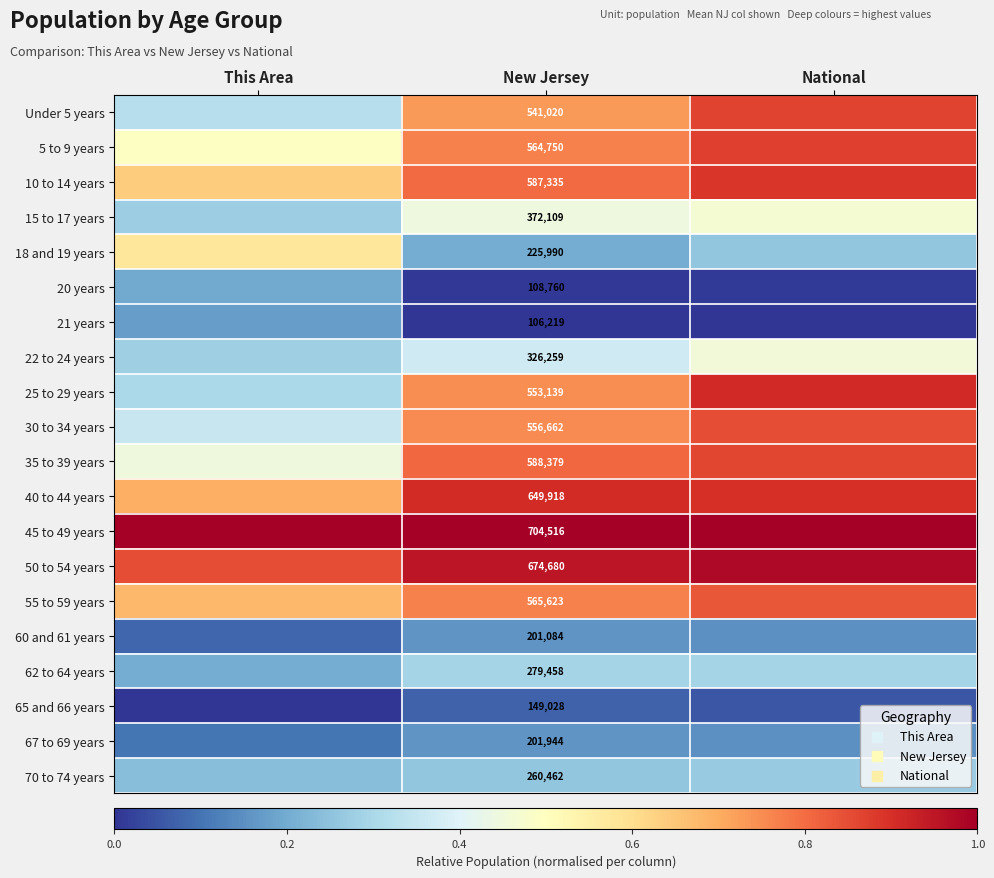

Which category has the highest value in the 45 to 49 years series?

National